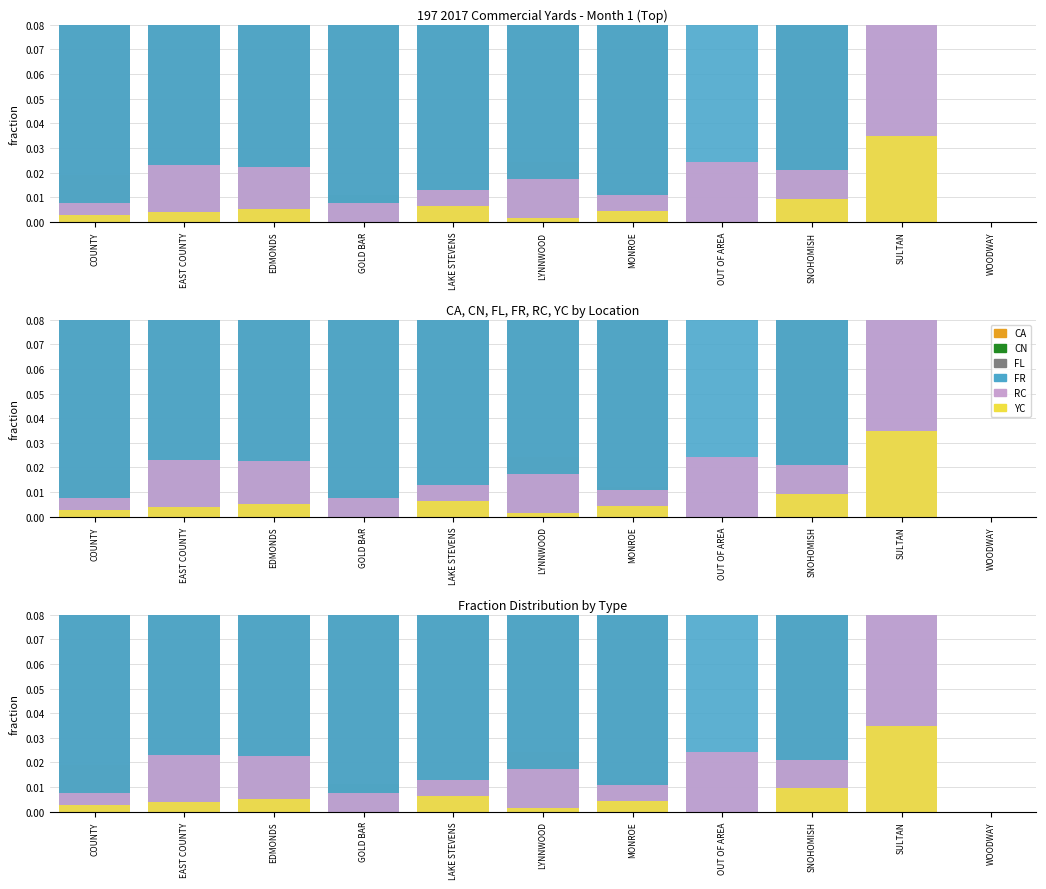

At which label is RC closest to 0?

WOODWAY